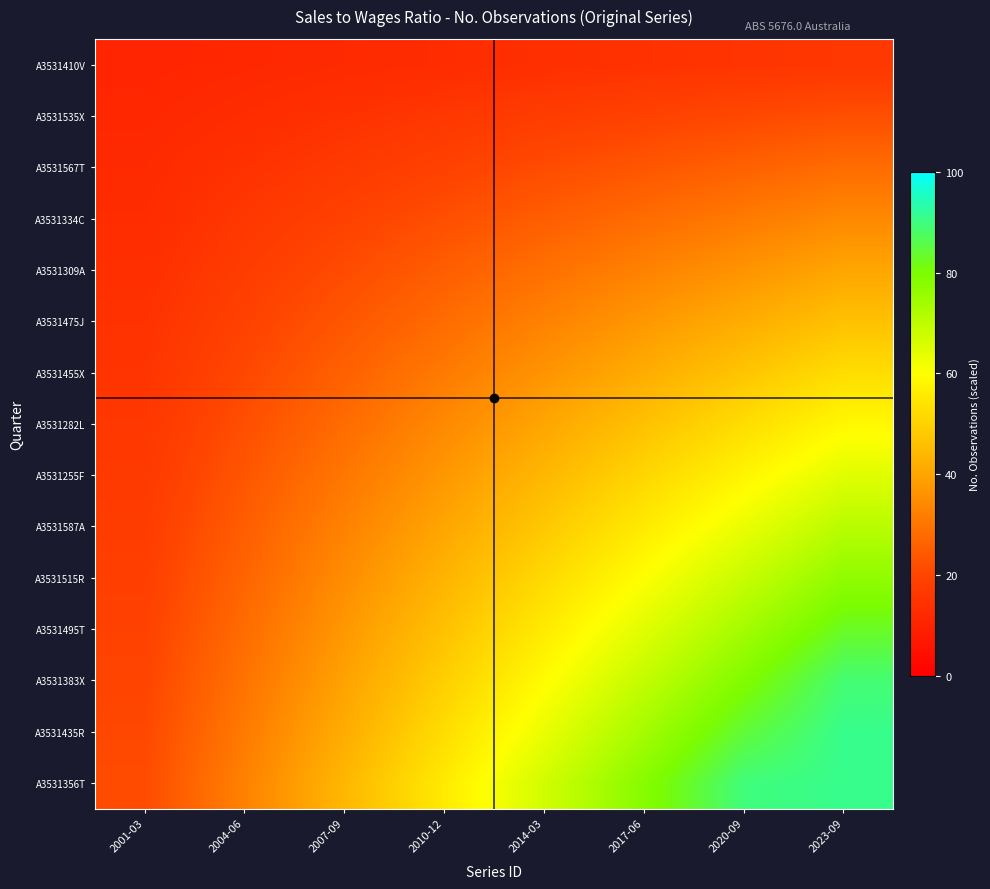

What is the difference between the highest and lowest values at 2023-09?

74.9